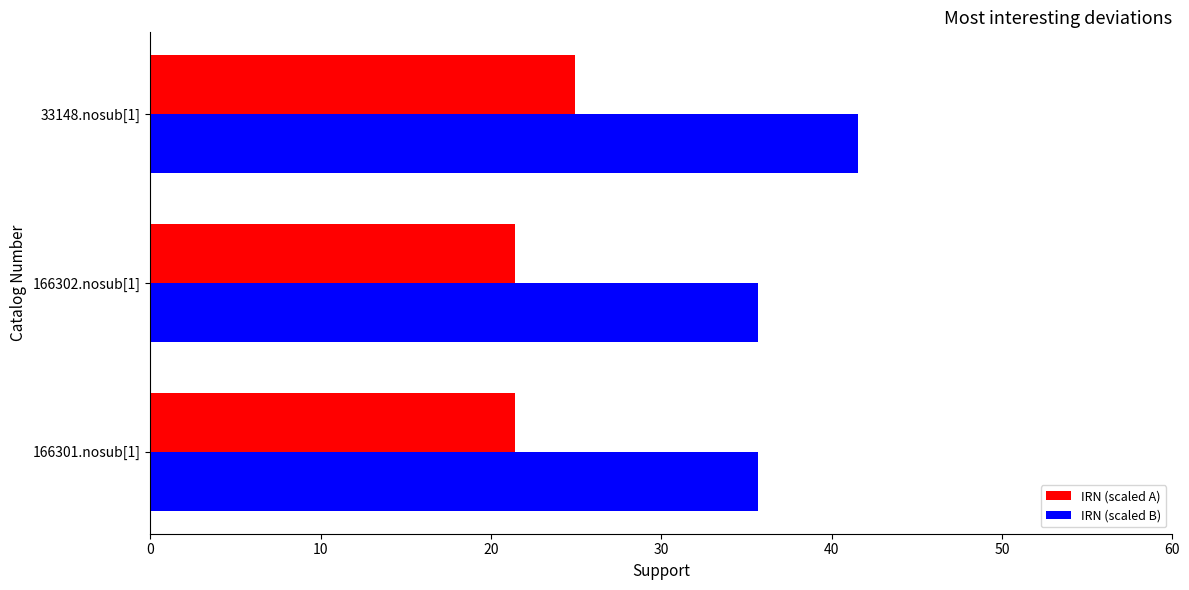

At 33148.nosub[1], list the series in order from largest to smallest.

IRN (scaled B), IRN (scaled A)